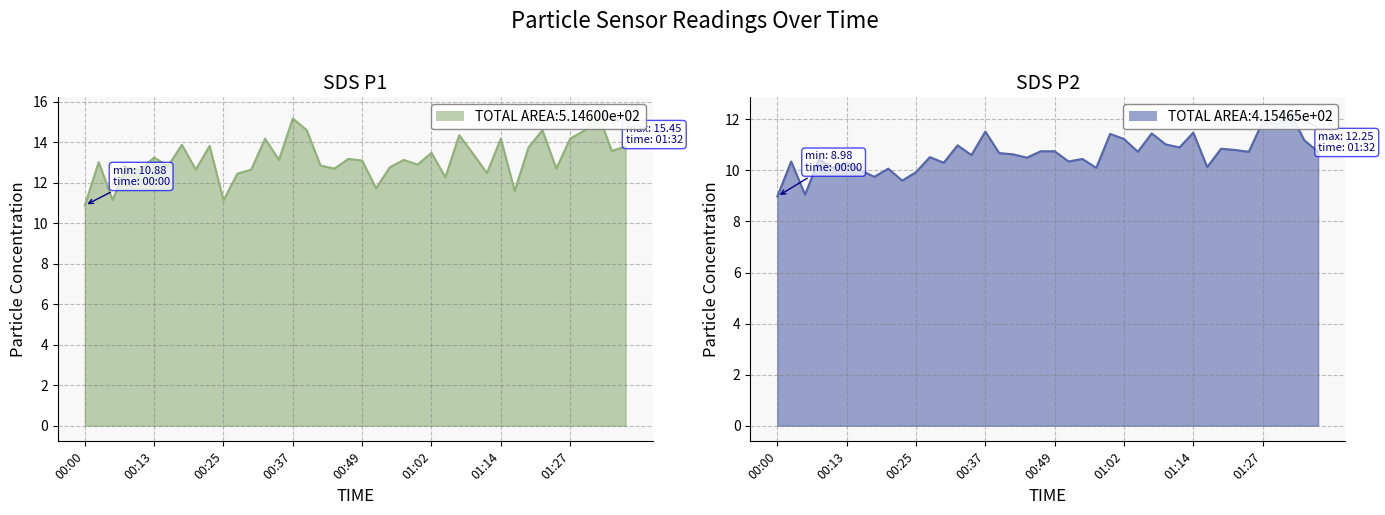

What is the minimum value shown in the chart?

9.0